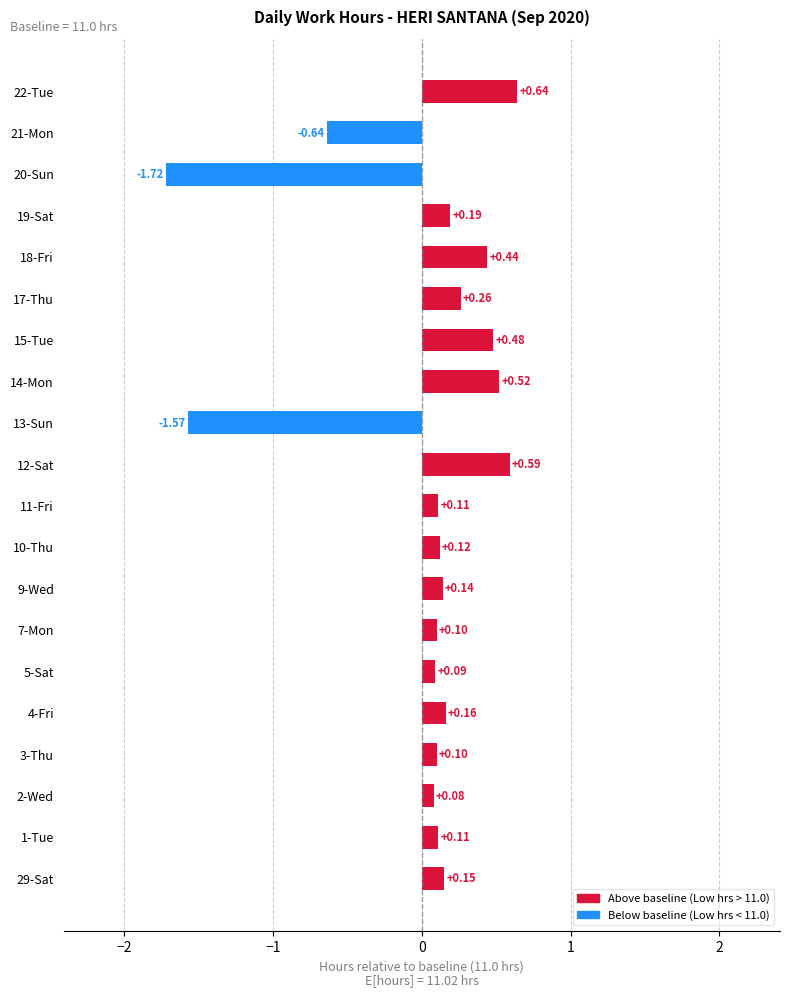

What is the difference between the values at 12-Sat and 20-Sun?

2.3